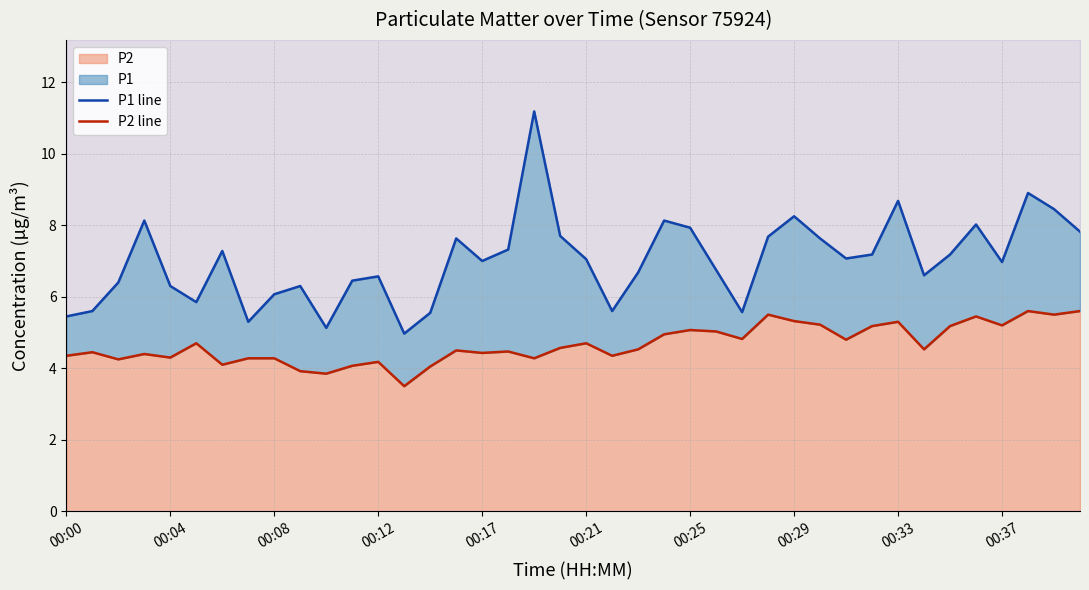

True or false: P1 line has more than 2 points higher than both neighbors.

True